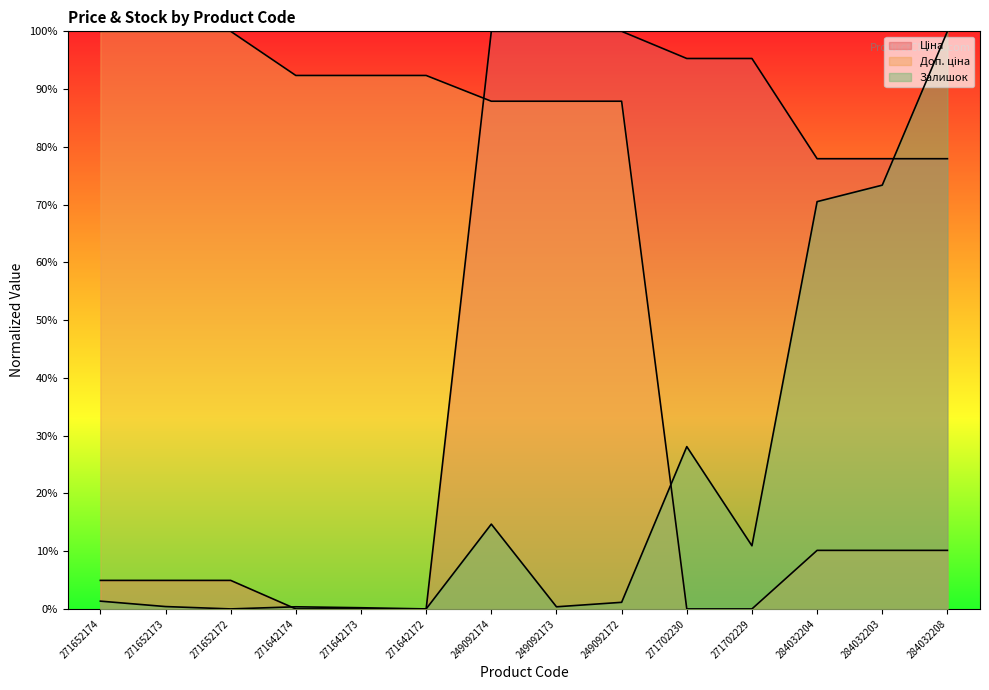

Is it true that Ціна equals -53.9 at 271642172?

False